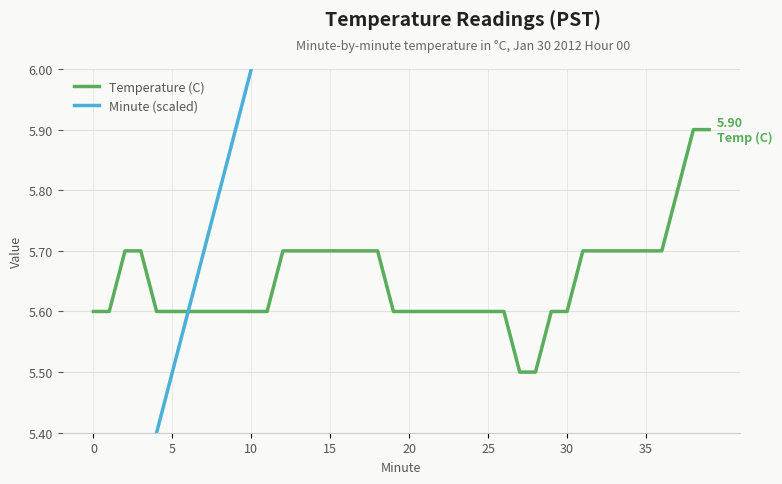

True or false: Temperature (C) has a value of 1.7 at 20.

False